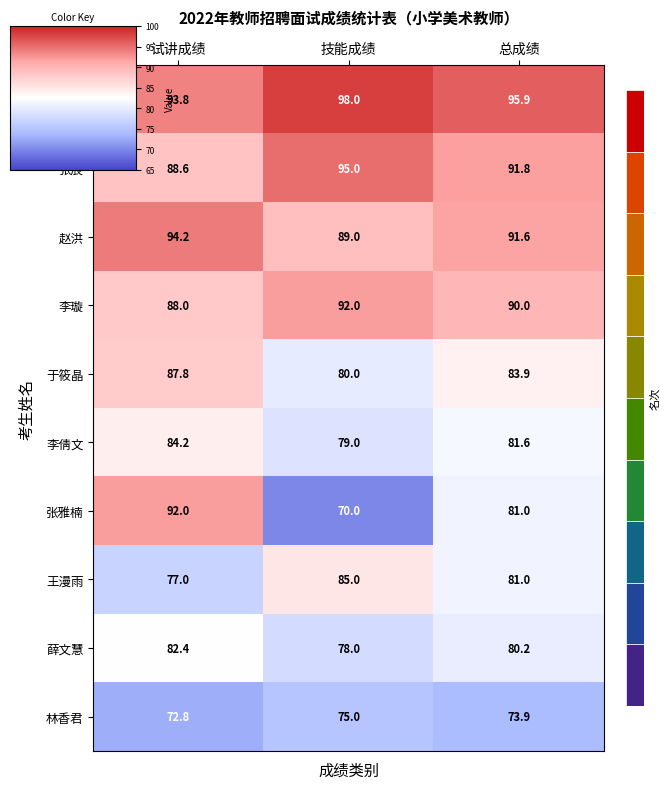

Between 技能成绩 and 总成绩, which series saw the biggest shift?

张雅楠